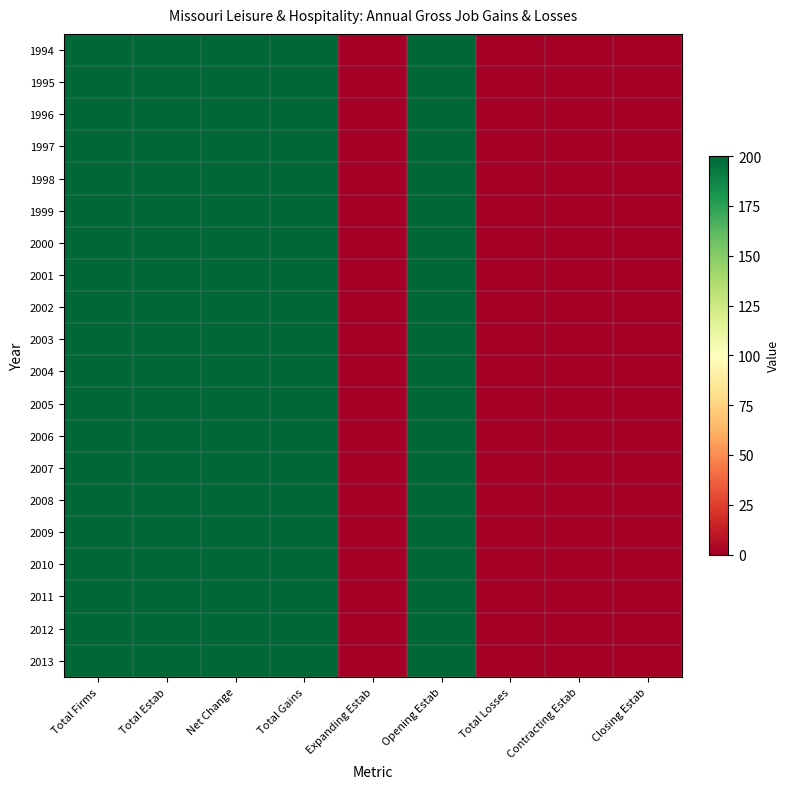

Reading left to right, what are all the values shown in this chart?

1994: Total Firms=200	Total Estab=200	Net Change=200	Total Gains=200	Expanding Estab=0	Opening Estab=200	Total Losses=0	Contracting Estab=0	Closing Estab=0
1995: Total Firms=200	Total Estab=200	Net Change=200	Total Gains=200	Expanding Estab=0	Opening Estab=200	Total Losses=0	Contracting Estab=0	Closing Estab=0
1996: Total Firms=200	Total Estab=200	Net Change=200	Total Gains=200	Expanding Estab=0	Opening Estab=200	Total Losses=0	Contracting Estab=0	Closing Estab=0
1997: Total Firms=200	Total Estab=200	Net Change=200	Total Gains=200	Expanding Estab=0	Opening Estab=200	Total Losses=0	Contracting Estab=0	Closing Estab=0
1998: Total Firms=200	Total Estab=200	Net Change=200	Total Gains=200	Expanding Estab=0	Opening Estab=200	Total Losses=0	Contracting Estab=0	Closing Estab=0
1999: Total Firms=200	Total Estab=200	Net Change=200	Total Gains=200	Expanding Estab=0	Opening Estab=200	Total Losses=0	Contracting Estab=0	Closing Estab=0
2000: Total Firms=200	Total Estab=200	Net Change=200	Total Gains=200	Expanding Estab=0	Opening Estab=200	Total Losses=0	Contracting Estab=0	Closing Estab=0
2001: Total Firms=200	Total Estab=200	Net Change=200	Total Gains=200	Expanding Estab=0	Opening Estab=200	Total Losses=0	Contracting Estab=0	Closing Estab=0
2002: Total Firms=200	Total Estab=200	Net Change=200	Total Gains=200	Expanding Estab=0	Opening Estab=200	Total Losses=0	Contracting Estab=0	Closing Estab=0
2003: Total Firms=200	Total Estab=200	Net Change=200	Total Gains=200	Expanding Estab=0	Opening Estab=200	Total Losses=0	Contracting Estab=0	Closing Estab=0
2004: Total Firms=200	Total Estab=200	Net Change=200	Total Gains=200	Expanding Estab=0	Opening Estab=200	Total Losses=0	Contracting Estab=0	Closing Estab=0
2005: Total Firms=200	Total Estab=200	Net Change=200	Total Gains=200	Expanding Estab=0	Opening Estab=200	Total Losses=0	Contracting Estab=0	Closing Estab=0
2006: Total Firms=200	Total Estab=200	Net Change=200	Total Gains=200	Expanding Estab=0	Opening Estab=200	Total Losses=0	Contracting Estab=0	Closing Estab=0
2007: Total Firms=200	Total Estab=200	Net Change=200	Total Gains=200	Expanding Estab=0	Opening Estab=200	Total Losses=0	Contracting Estab=0	Closing Estab=0
2008: Total Firms=200	Total Estab=200	Net Change=200	Total Gains=200	Expanding Estab=0	Opening Estab=200	Total Losses=0	Contracting Estab=0	Closing Estab=0
2009: Total Firms=200	Total Estab=200	Net Change=200	Total Gains=200	Expanding Estab=0	Opening Estab=200	Total Losses=0	Contracting Estab=0	Closing Estab=0
2010: Total Firms=200	Total Estab=200	Net Change=200	Total Gains=200	Expanding Estab=0	Opening Estab=200	Total Losses=0	Contracting Estab=0	Closing Estab=0
2011: Total Firms=200	Total Estab=200	Net Change=200	Total Gains=200	Expanding Estab=0	Opening Estab=200	Total Losses=0	Contracting Estab=0	Closing Estab=0
2012: Total Firms=200	Total Estab=200	Net Change=200	Total Gains=200	Expanding Estab=0	Opening Estab=200	Total Losses=0	Contracting Estab=0	Closing Estab=0
2013: Total Firms=200	Total Estab=200	Net Change=200	Total Gains=200	Expanding Estab=0	Opening Estab=200	Total Losses=0	Contracting Estab=0	Closing Estab=0